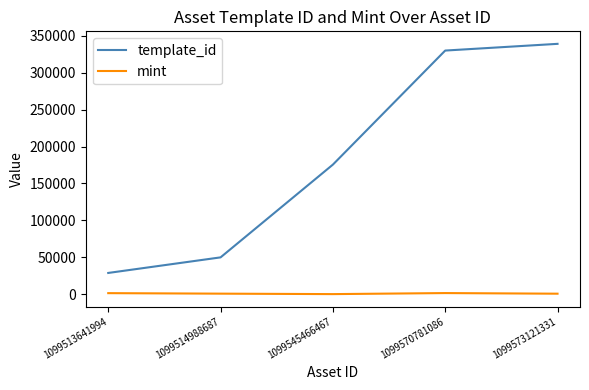

True or false: mint and template_id intersect in this chart.

False